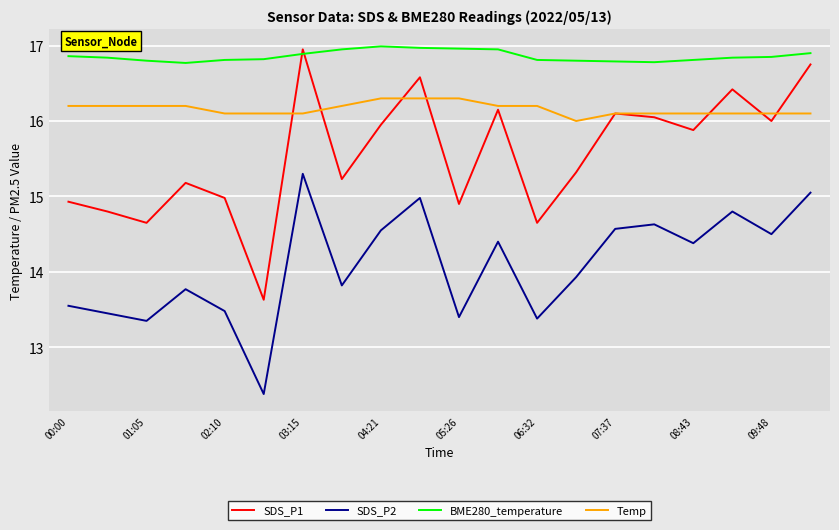

Rank the series by their average value, from lowest to highest.

SDS_P2, SDS_P1, Temp, BME280_temperature